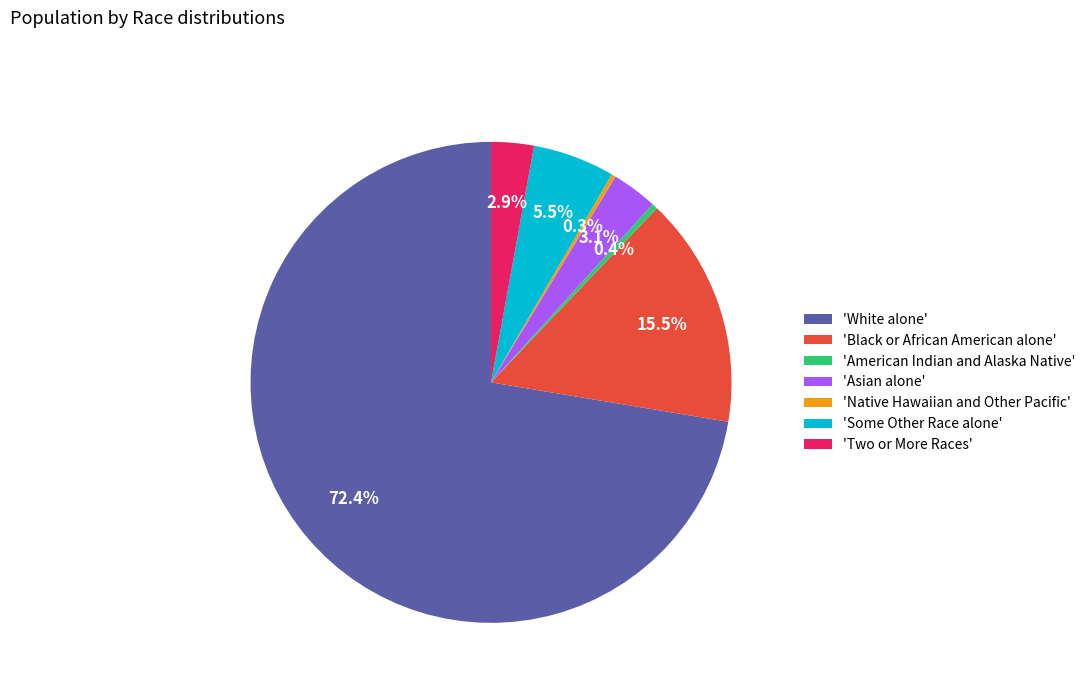

Between 'White alone' and 'Some Other Race alone', which is larger?

'White alone'